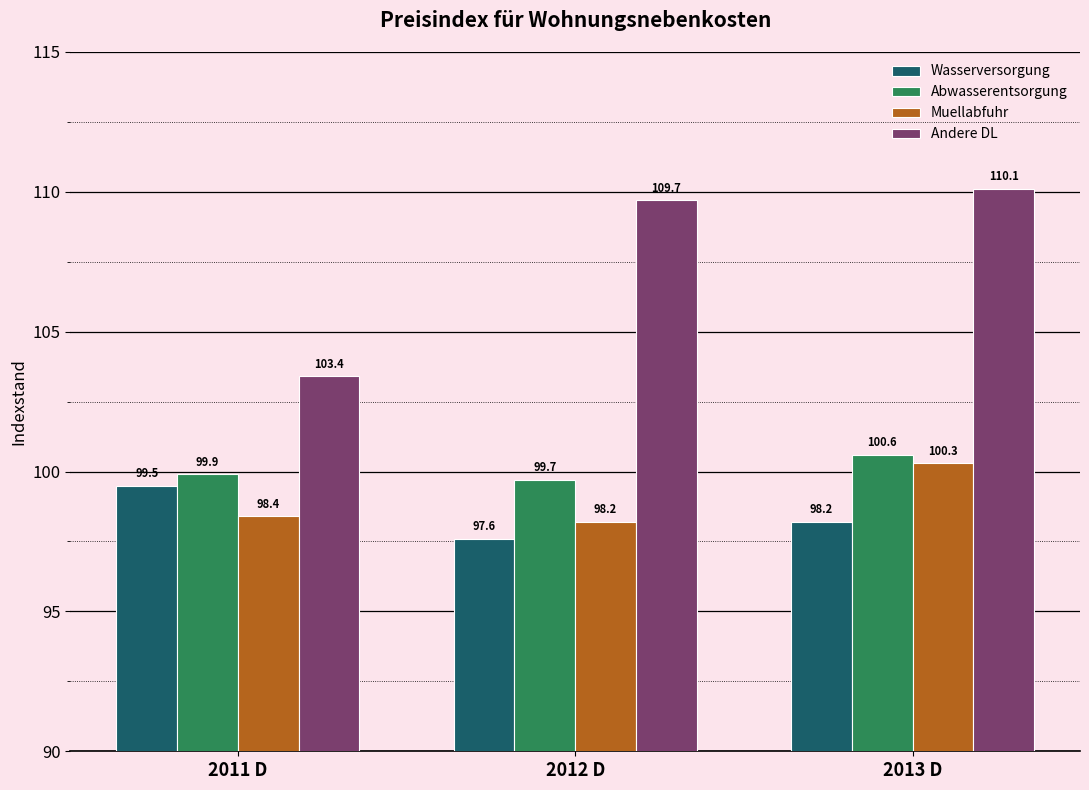

How many bars are there in each group?

4